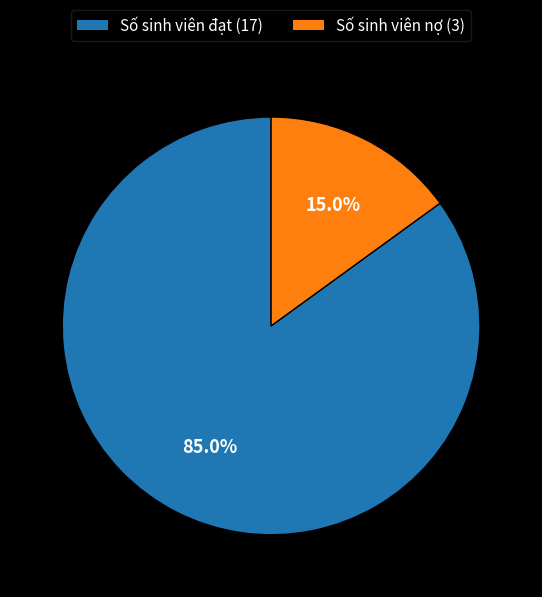

What percentage is NOT represented by Số sinh viên nợ?

85.0%